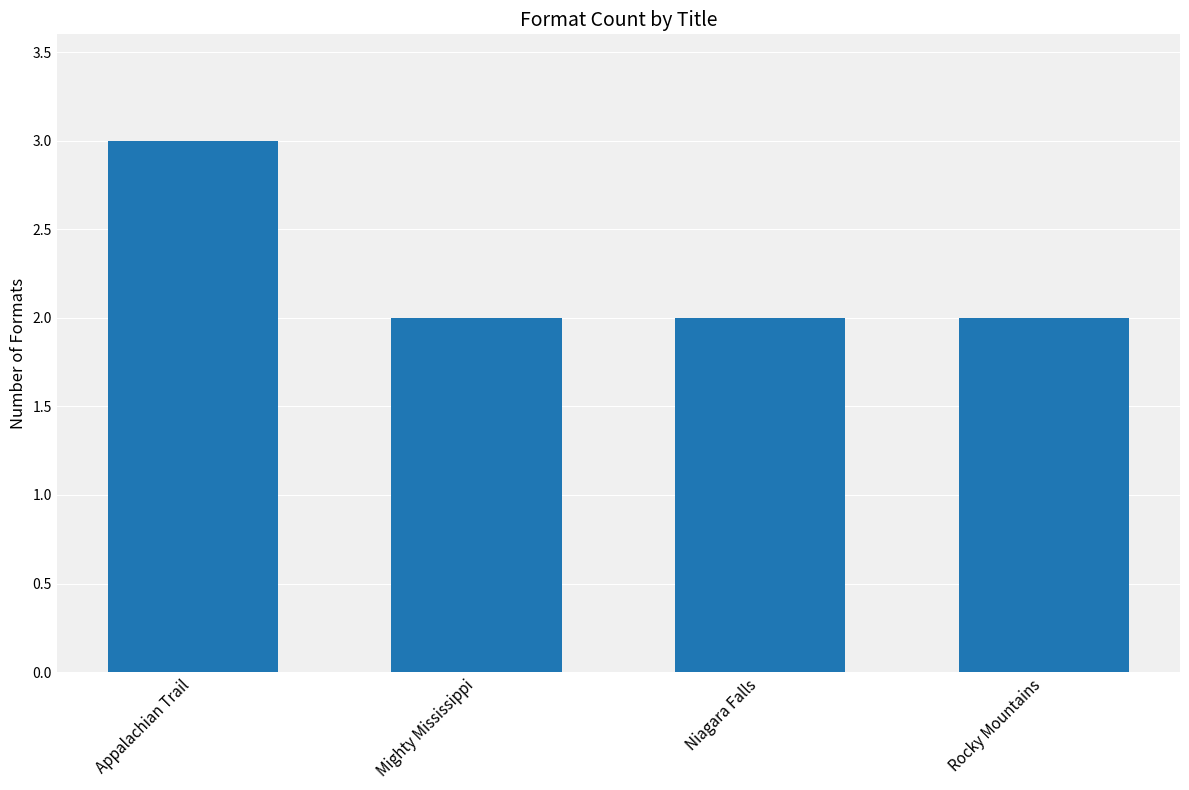

Reading left to right, what are all the values shown in this chart?

Appalachian Trail=3	Mighty Mississippi=2	Niagara Falls=2	Rocky Mountains=2